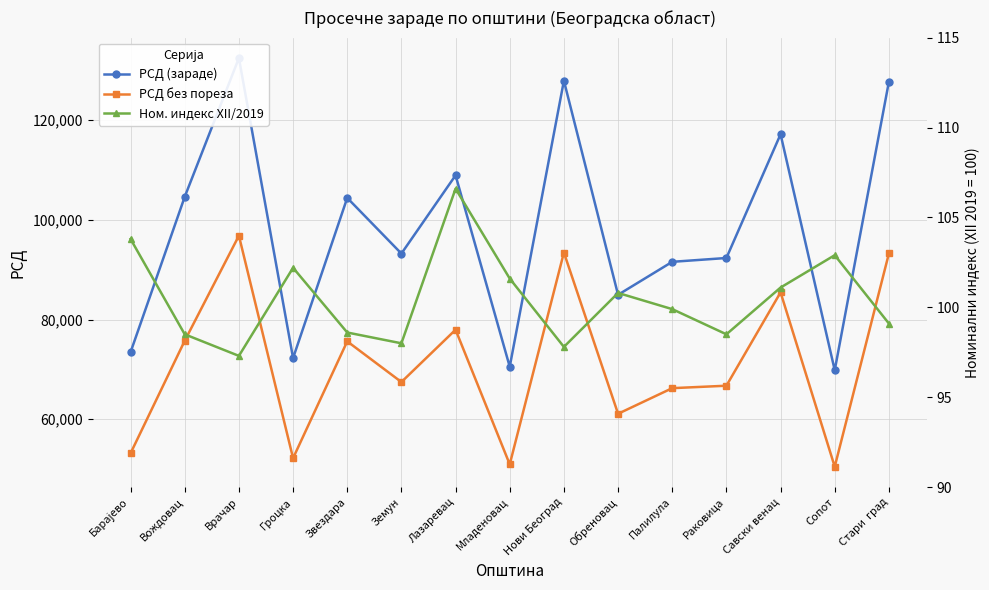

How many values in the РСД (зараде) series exceed 93230?

7